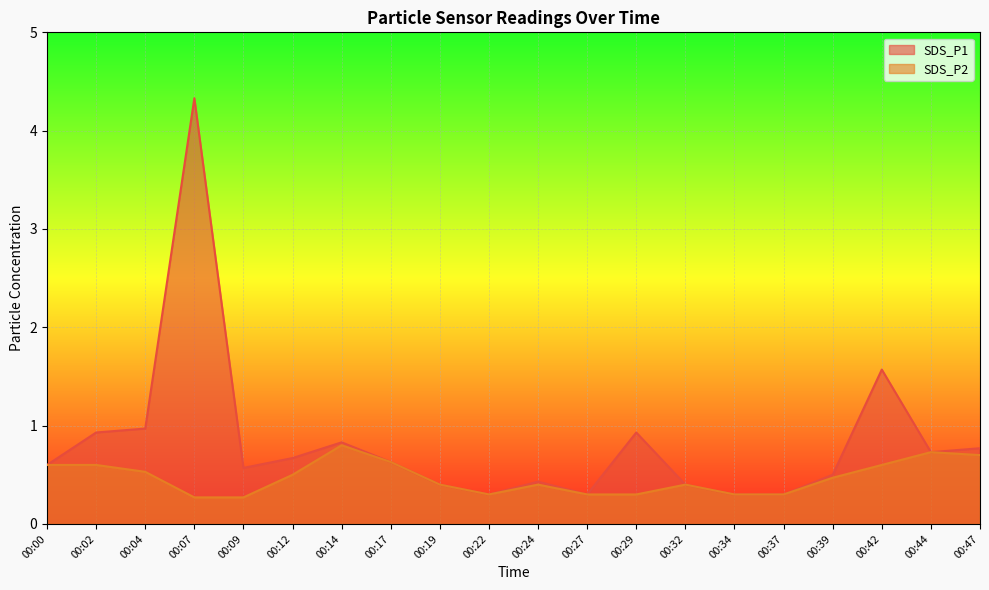

Where is the first local maximum for SDS_P2?

00:14